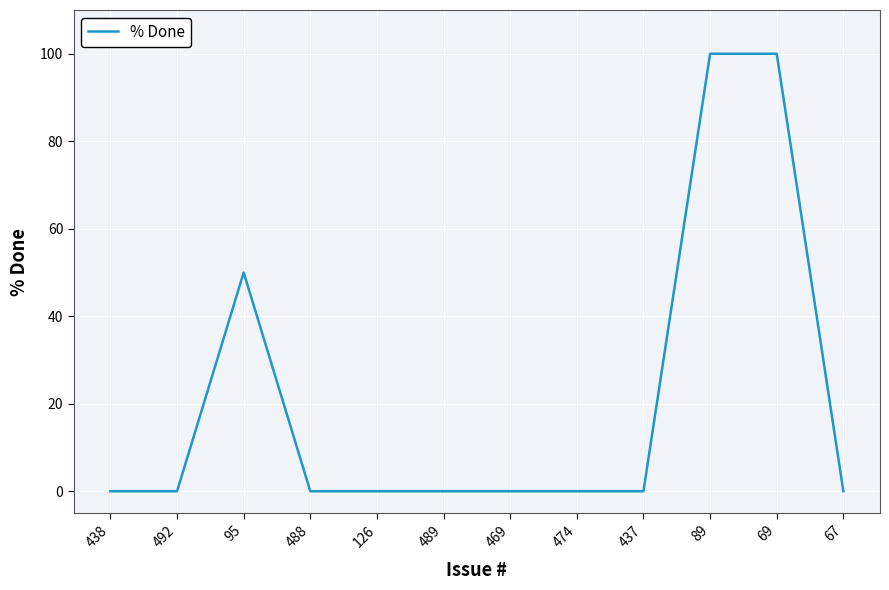

What position from the right is 437?

4